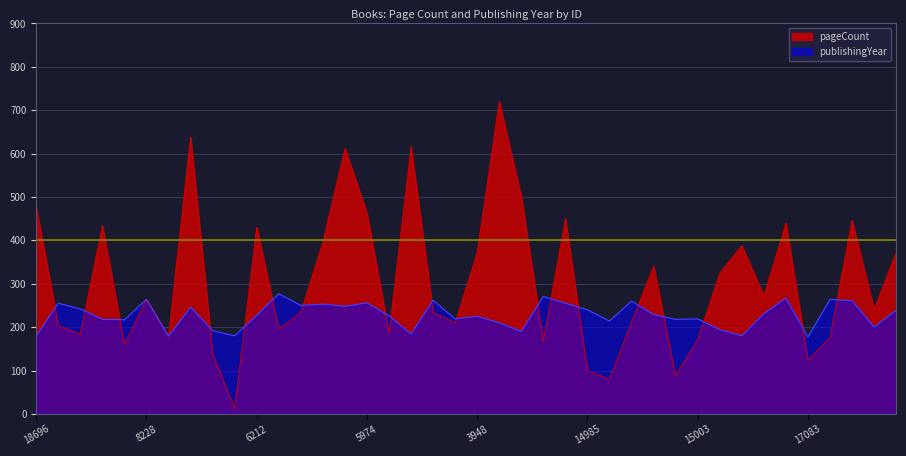

Does the chart display data point markers on the line(s)?

No